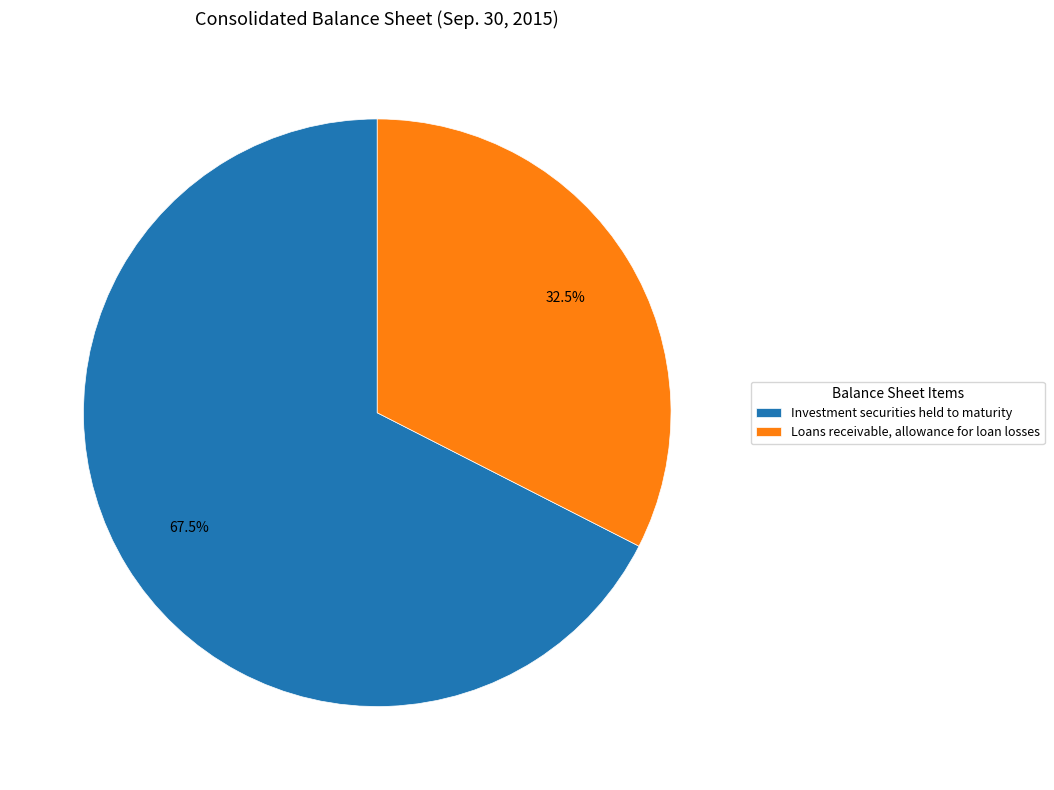

What portion of the pie excludes Investment securities held to maturity?

32.5%